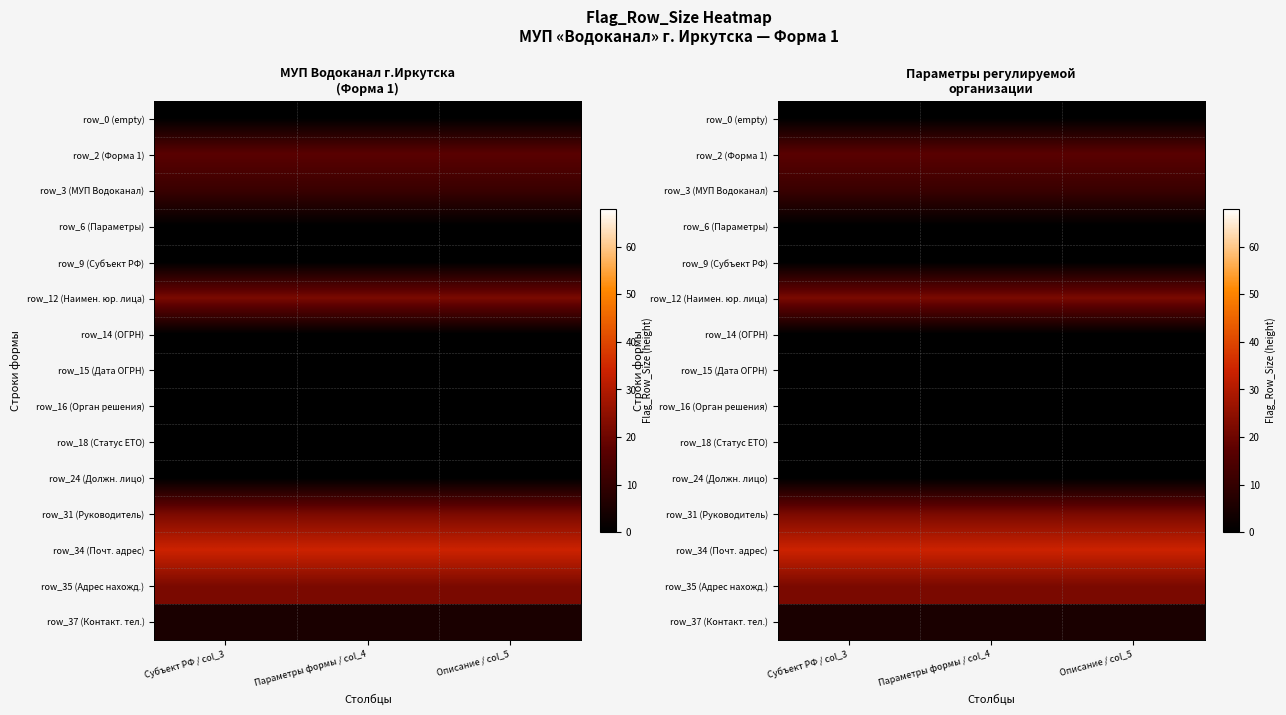

What is the total value across all series at Субъект РФ / col_3?

128